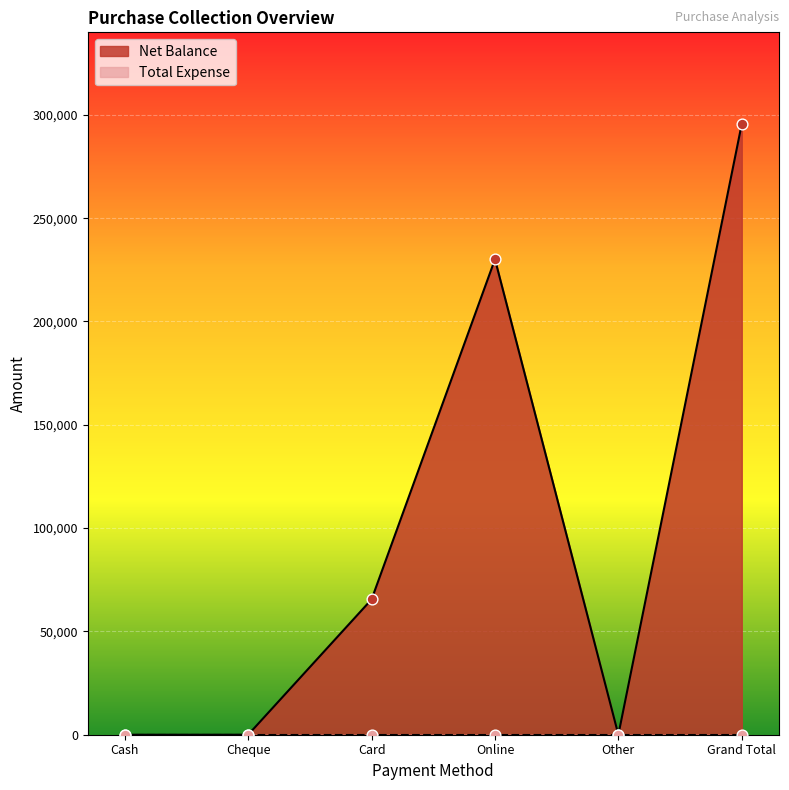

Between Online and Grand Total, which is larger?

Grand Total